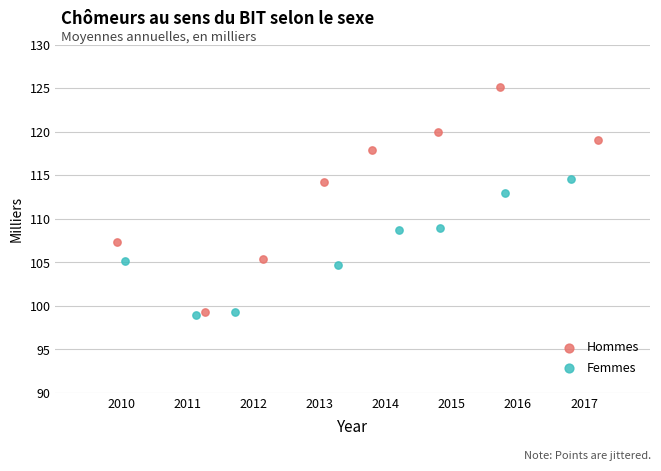

What are all the series names shown in the legend?

Hommes, Femmes